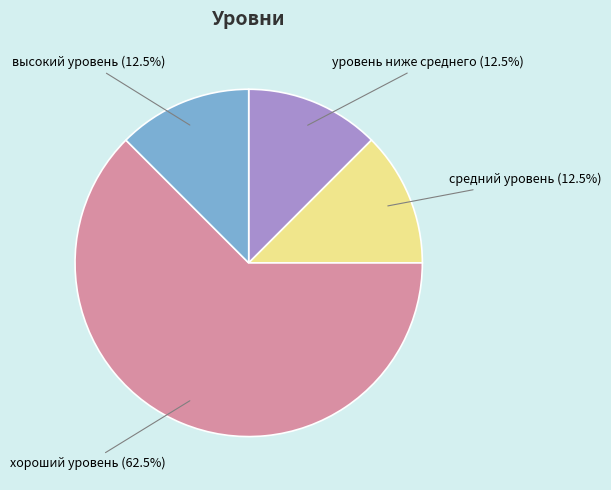

Does any single category account for the majority?

Yes